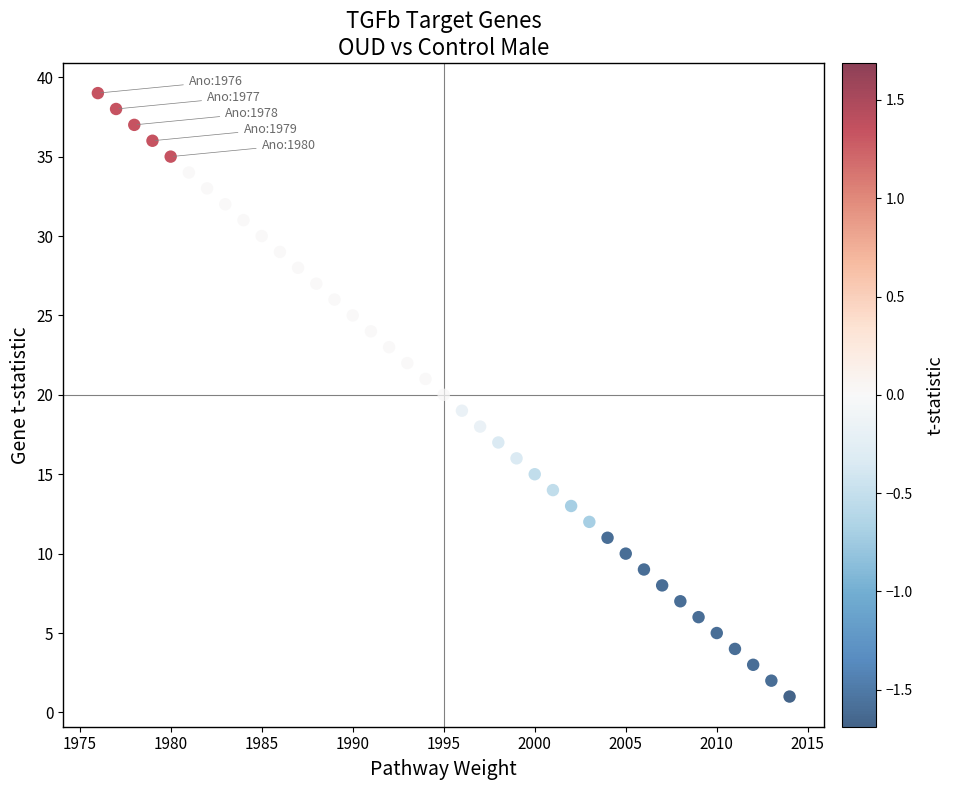

What is the range of Y values (max minus min)?

38